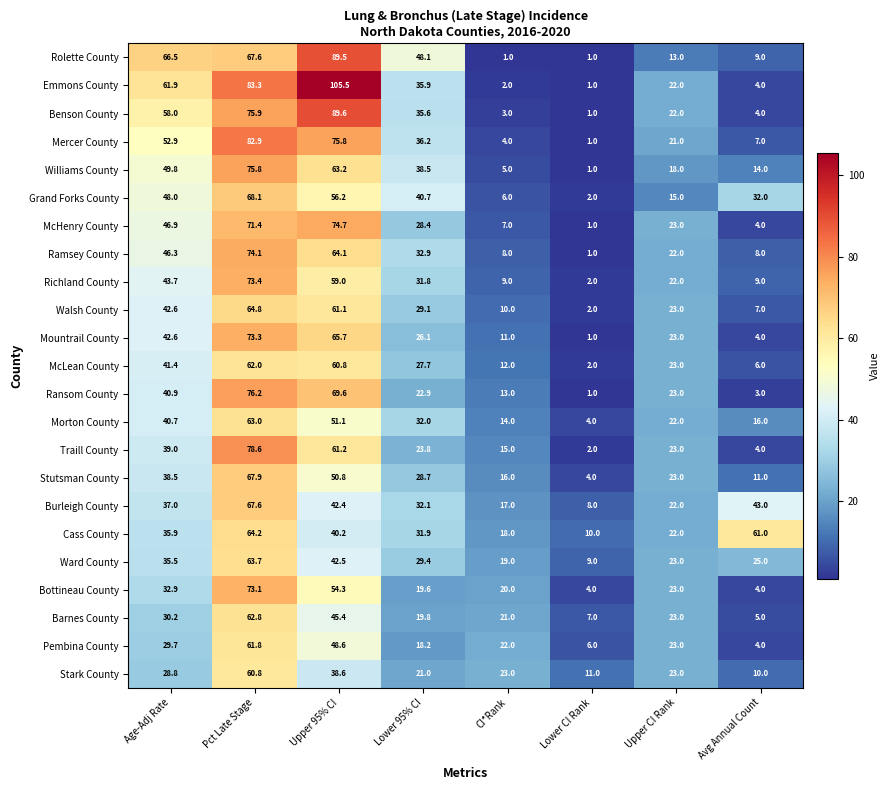

What is the greatest value displayed?

105.5